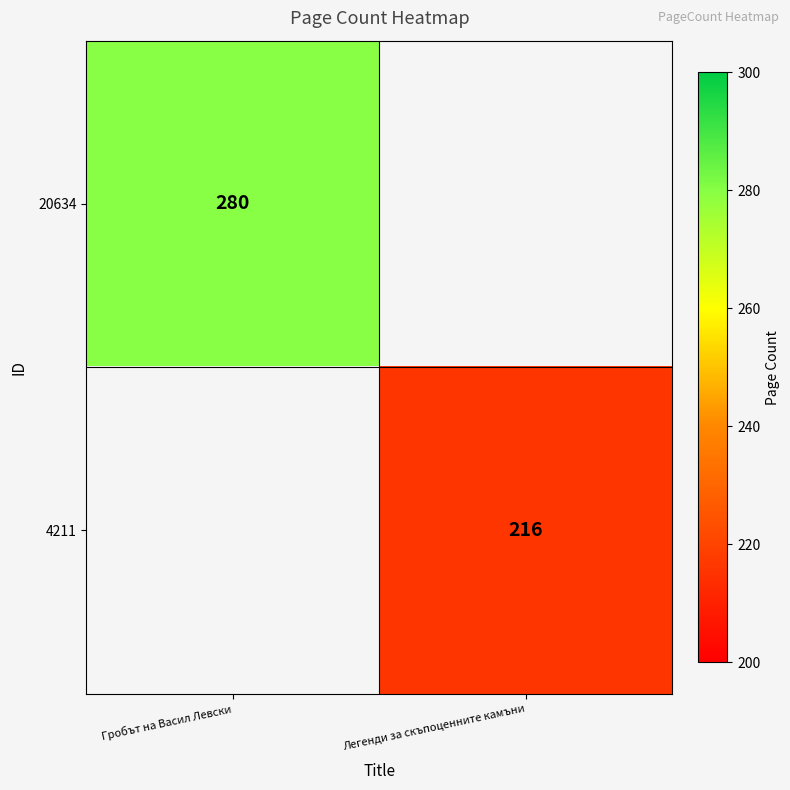

Is it true that 4211 equals 87 at Легенди за скъпоценните камъни?

False